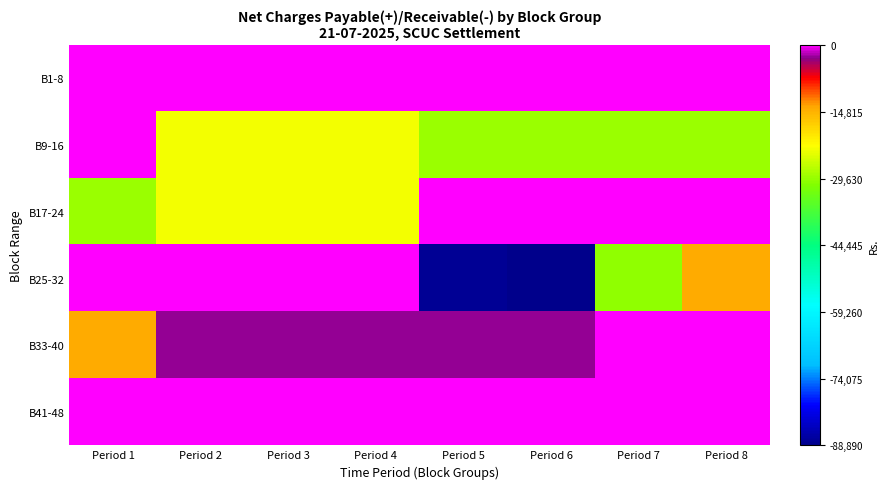

List the series in order of their peak value, highest first.

B1-8, B9-16, B17-24, B25-32, B33-40, B41-48